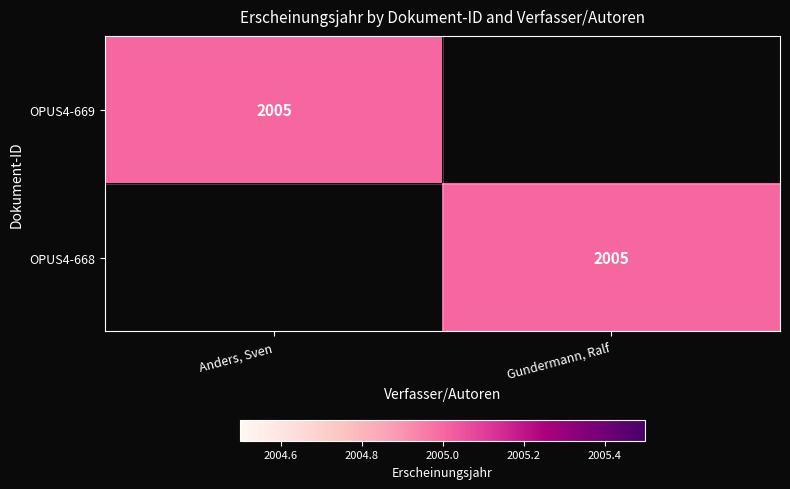

Which category has the lowest value across all series?

Gundermann, Ralf